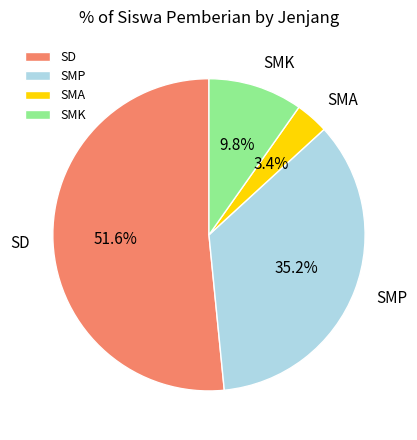

Does any single category account for the majority?

Yes